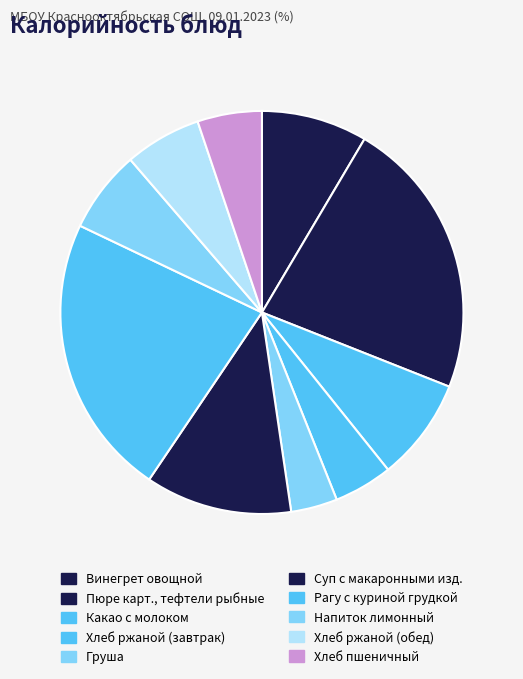

Is Какао с молоком the majority of the pie?

No